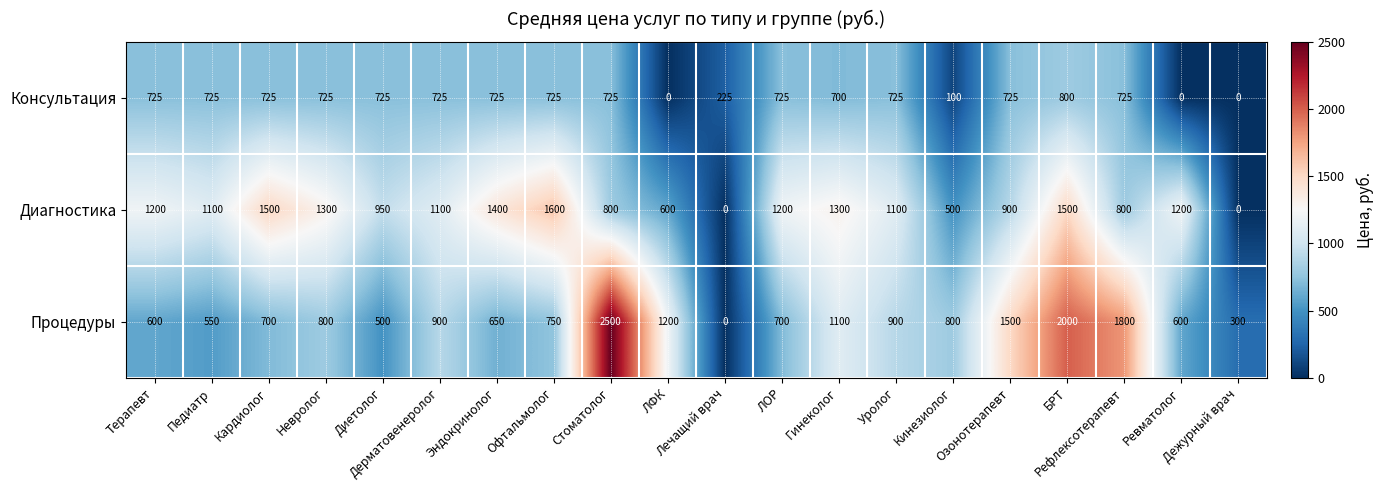

What is the difference between the maximum and minimum values in the Консультация series?

800